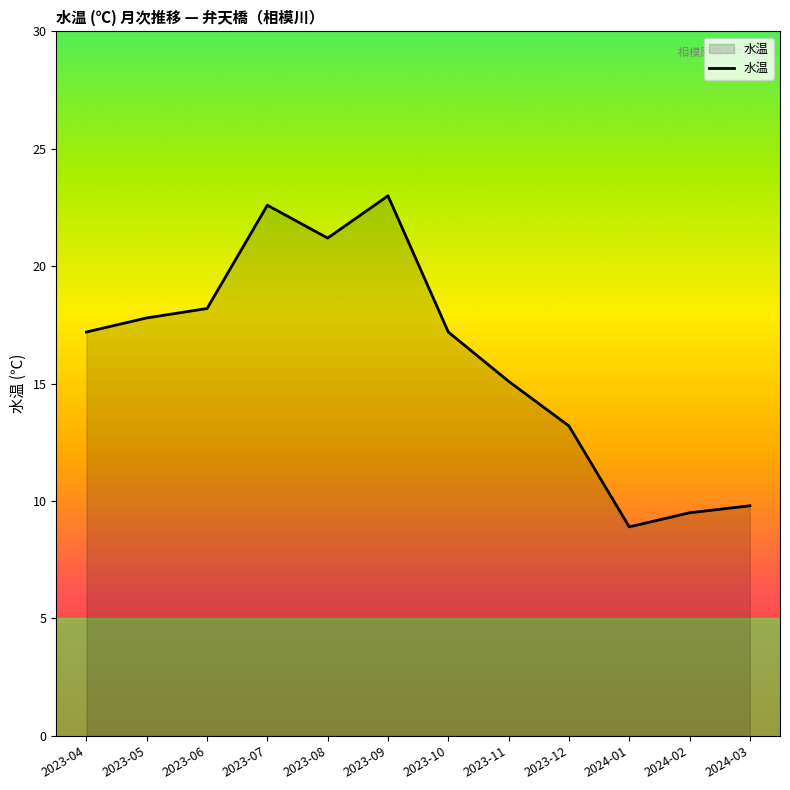

What is the change in value from 2023-11 to 2024-03?

-5.3